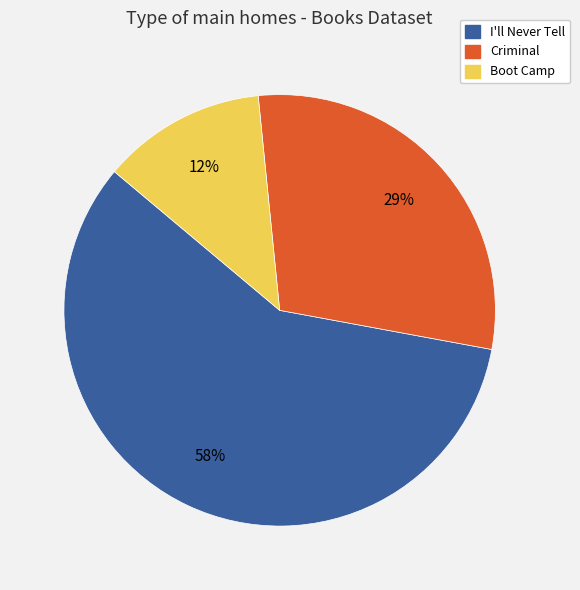

What percentage is the Criminal slice, to the nearest percent?

29%